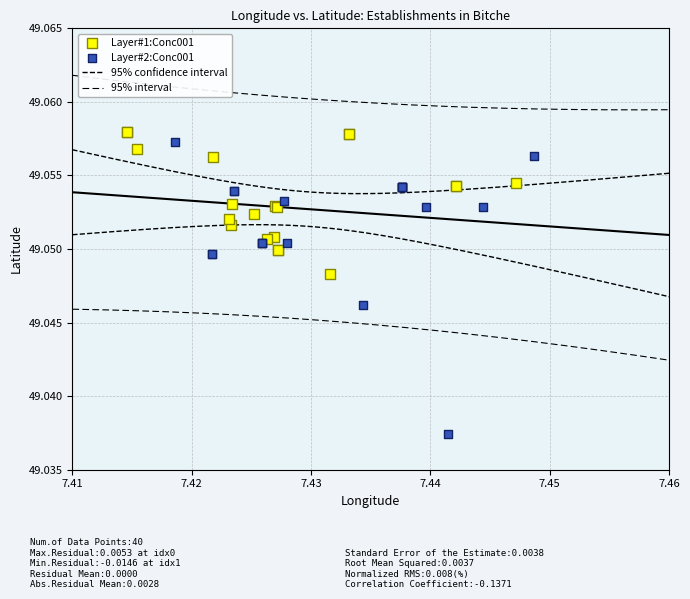

Which series has the largest Y range (max minus min)?

Layer#2:Conc001